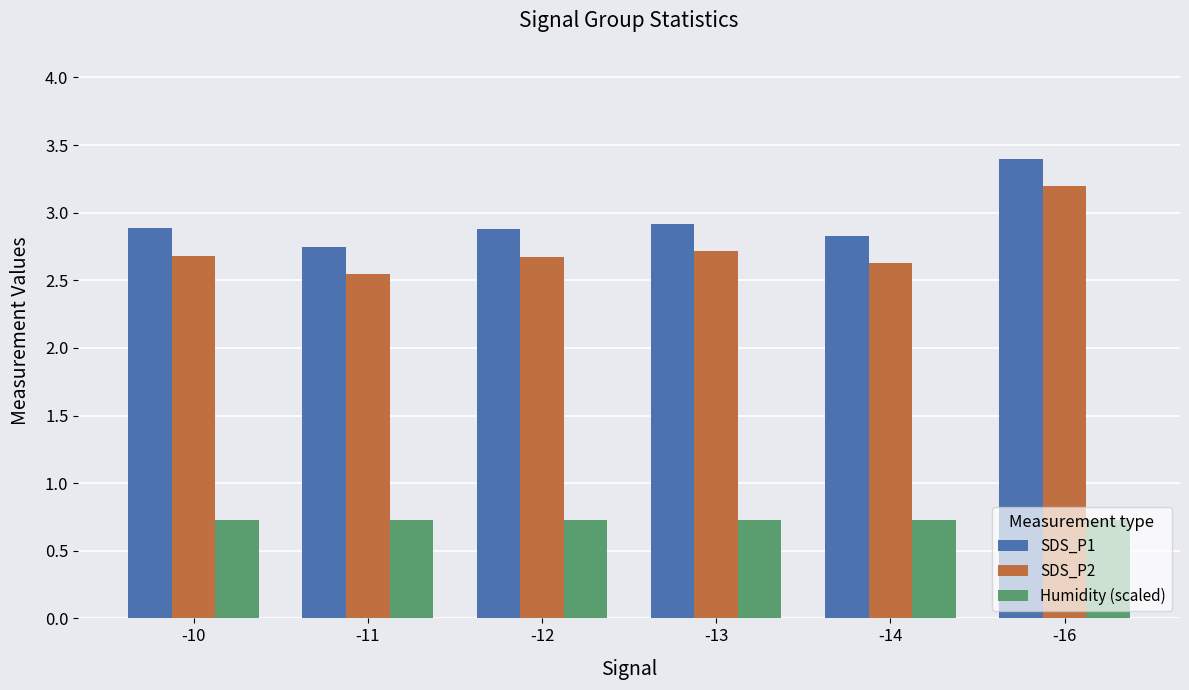

Are the bars grouped side by side (vs. stacked)?

Yes